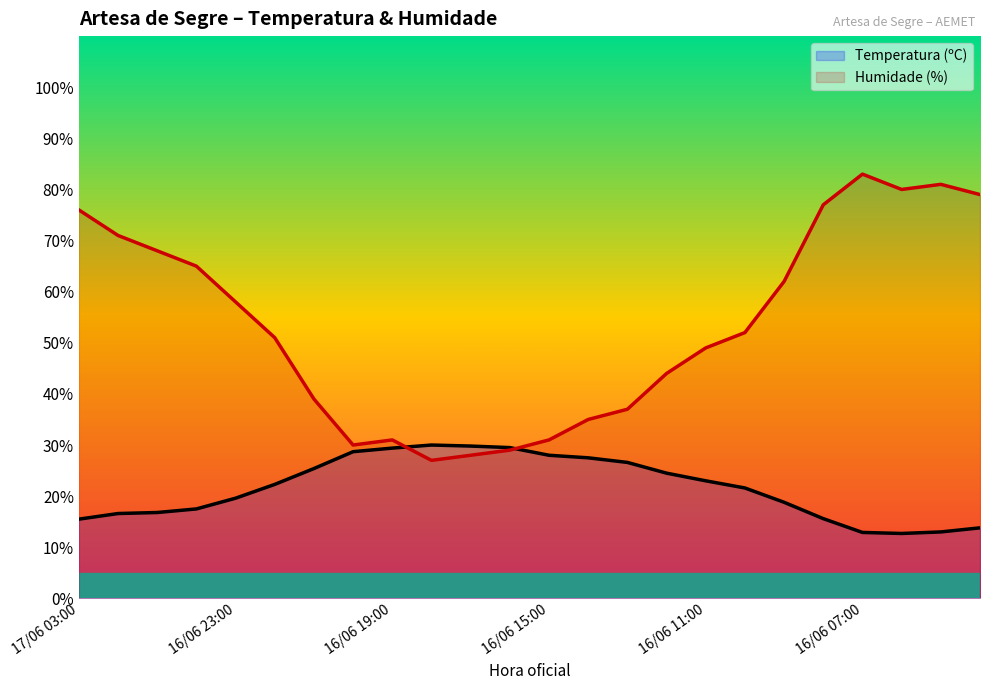

True or false: Humidade (%) and Temperatura (ºC) cross at least once.

True